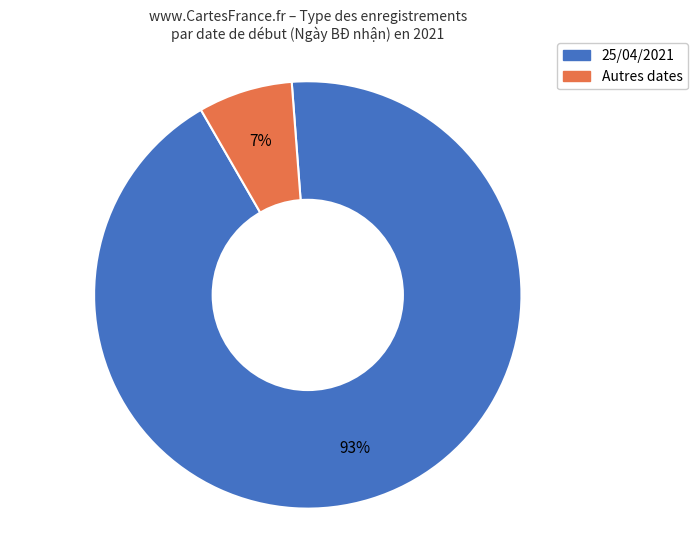

To the nearest percent, what is the difference between the largest and smallest slice percentages?

86%